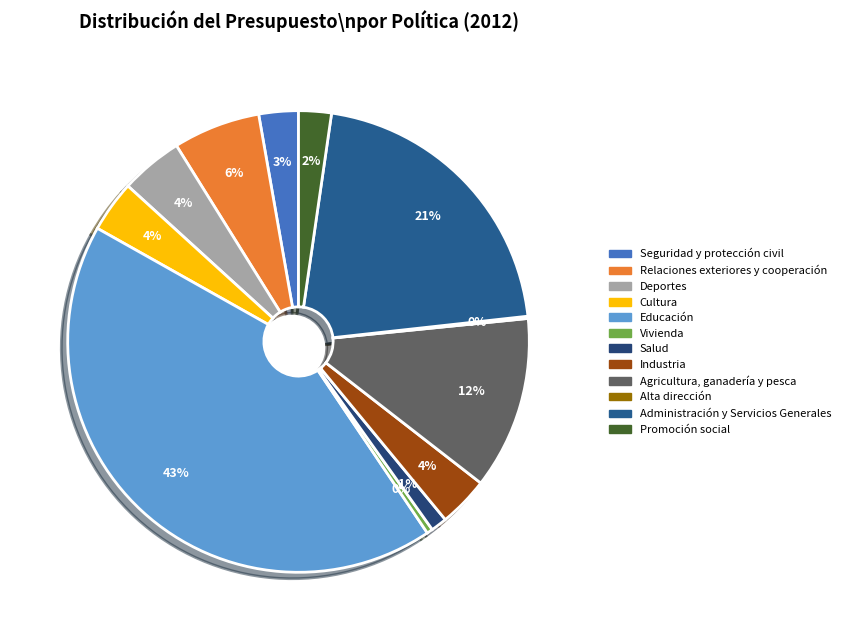

Is the sum of Cultura and Alta dirección greater than half?

No